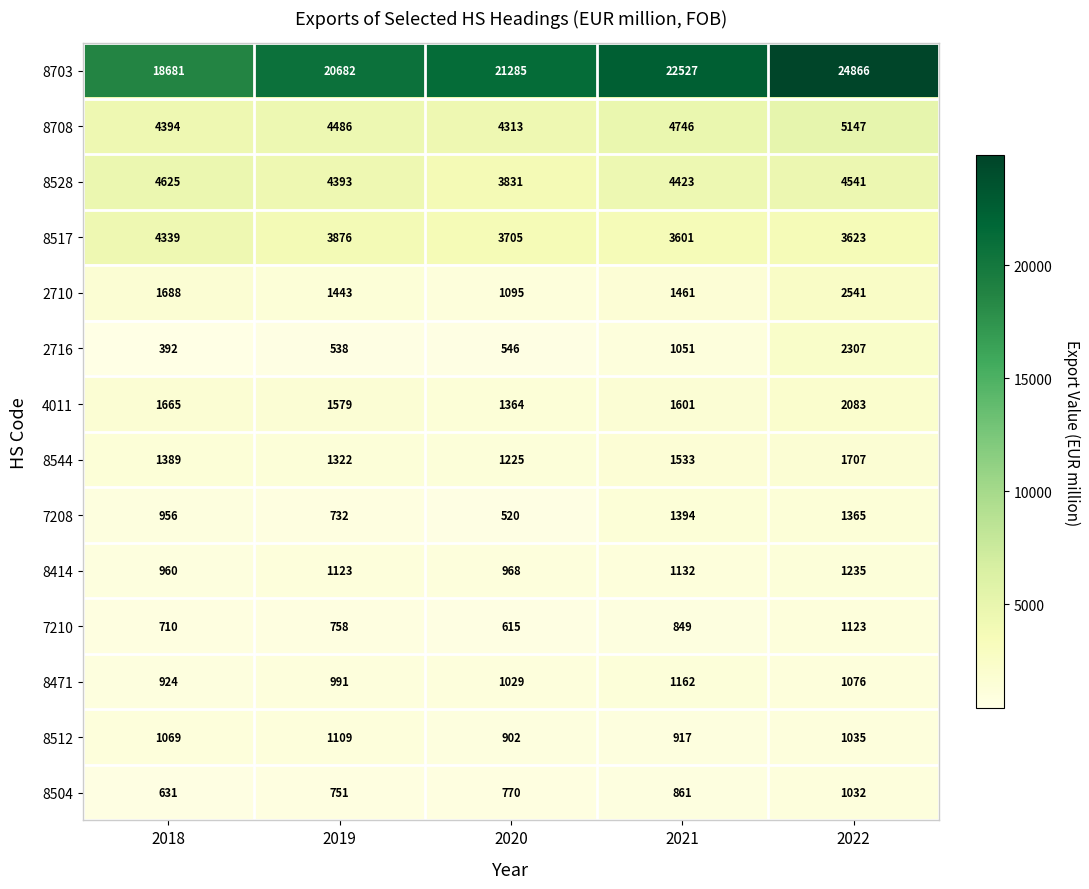

What is the total value across all series at 2022?

53681